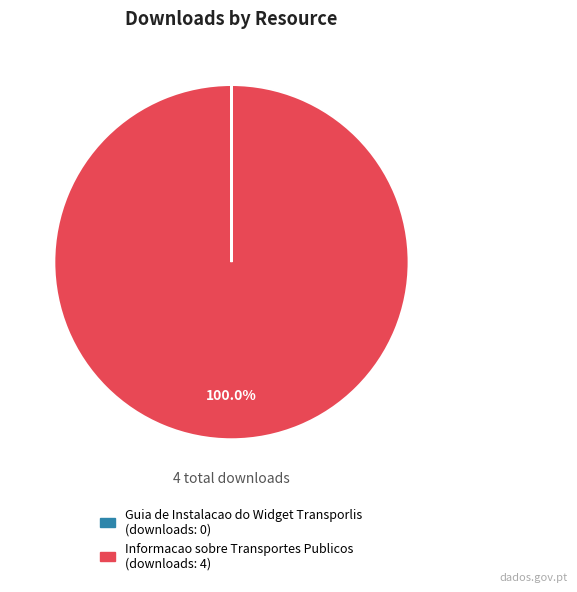

Which category has the biggest portion of the pie?

Informacao sobre Transportes Publicos